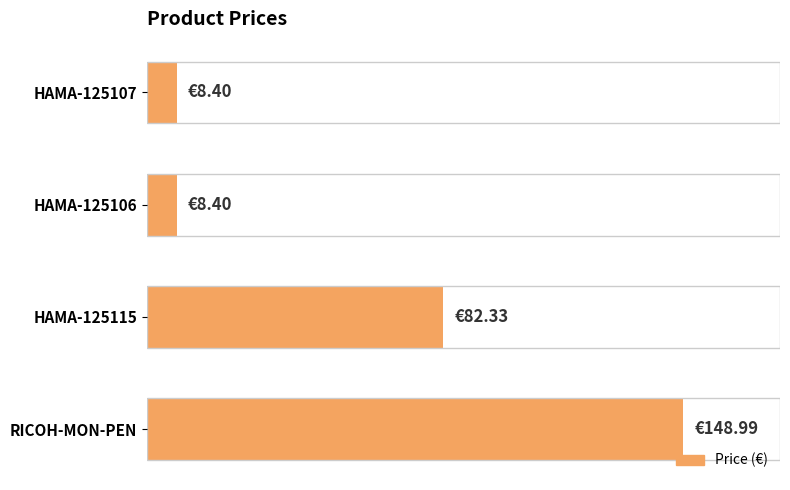

What is the difference between the maximum and minimum values?

140.6